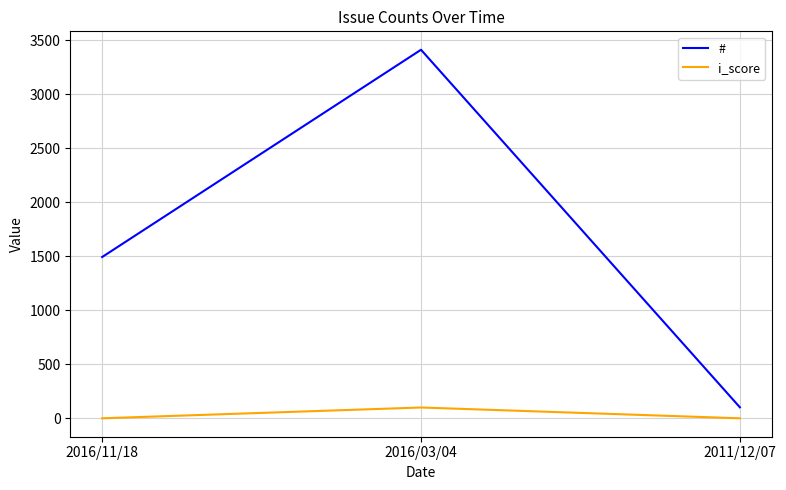

Where is # nearest to the value 1758?

2016/11/18